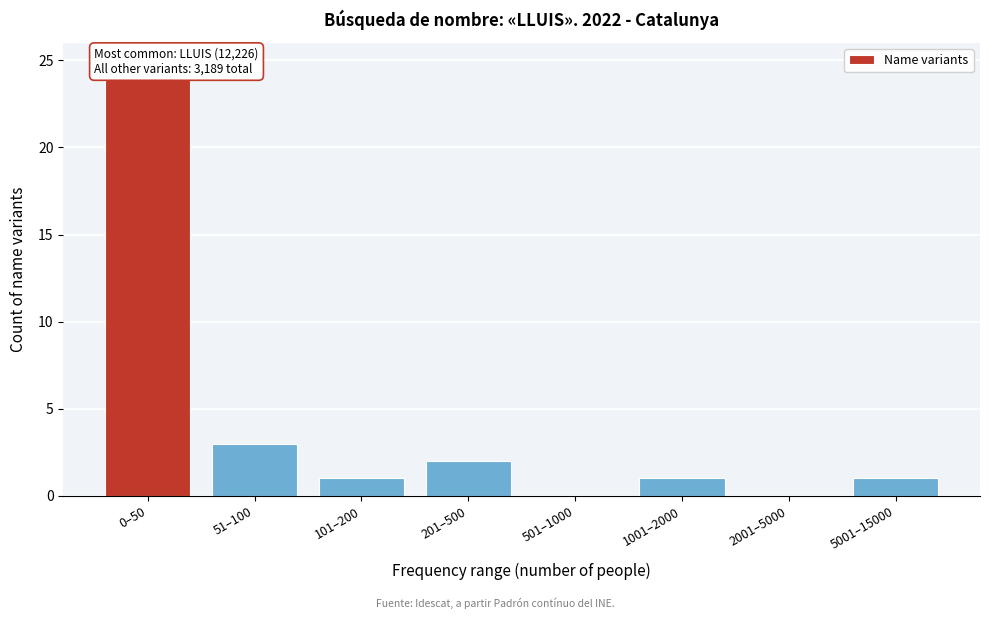

Reading left to right, extract all data points from this chart.

0–50=24	51–100=3	101–200=1	201–500=2	501–1000=0	1001–2000=1	2001–5000=0	5001–15000=1